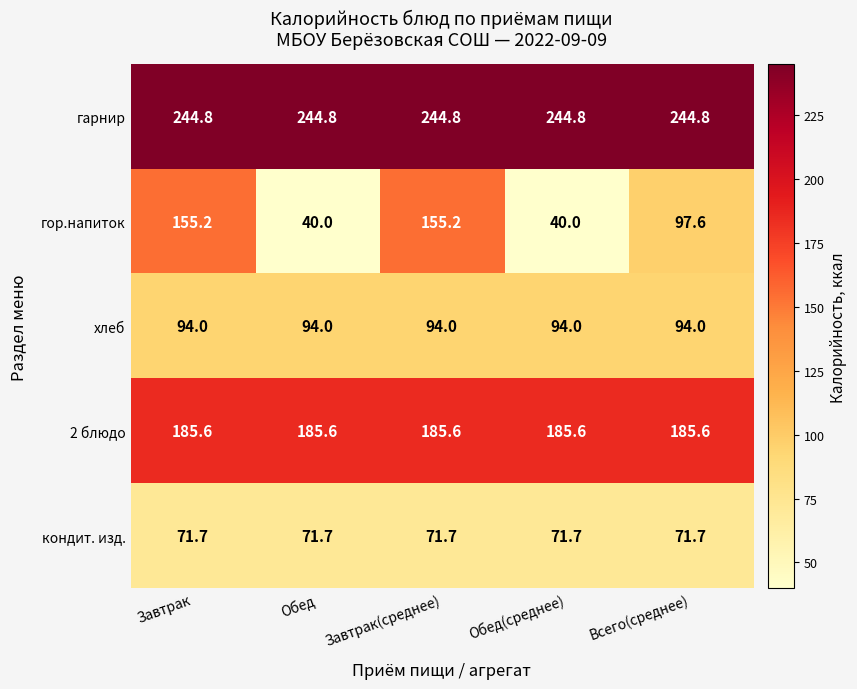

At how many categories does at least one series exceed 135?

5